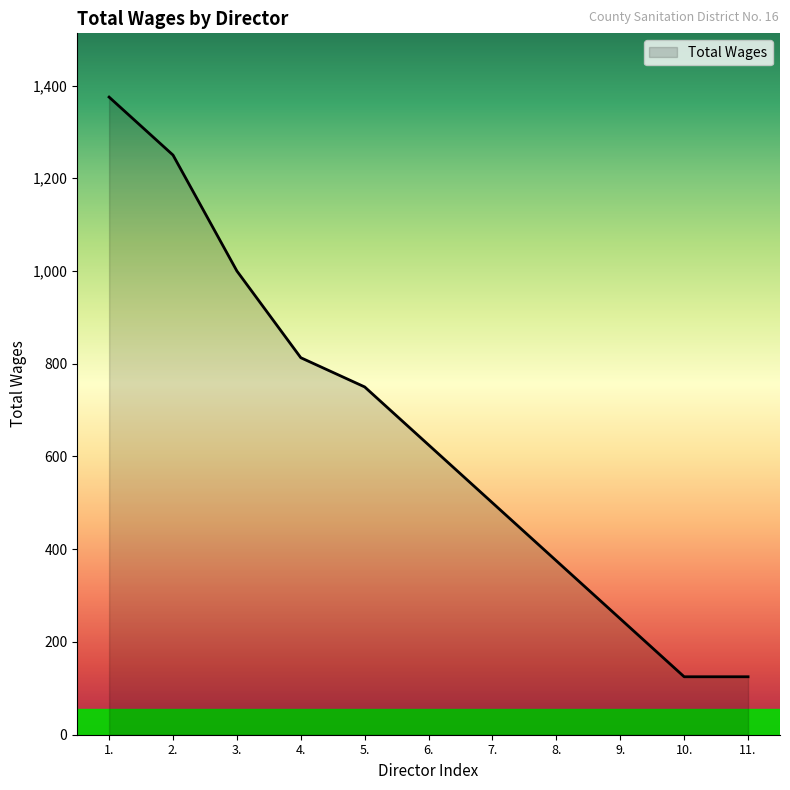

Is it true that the value at 9. is 250?

True